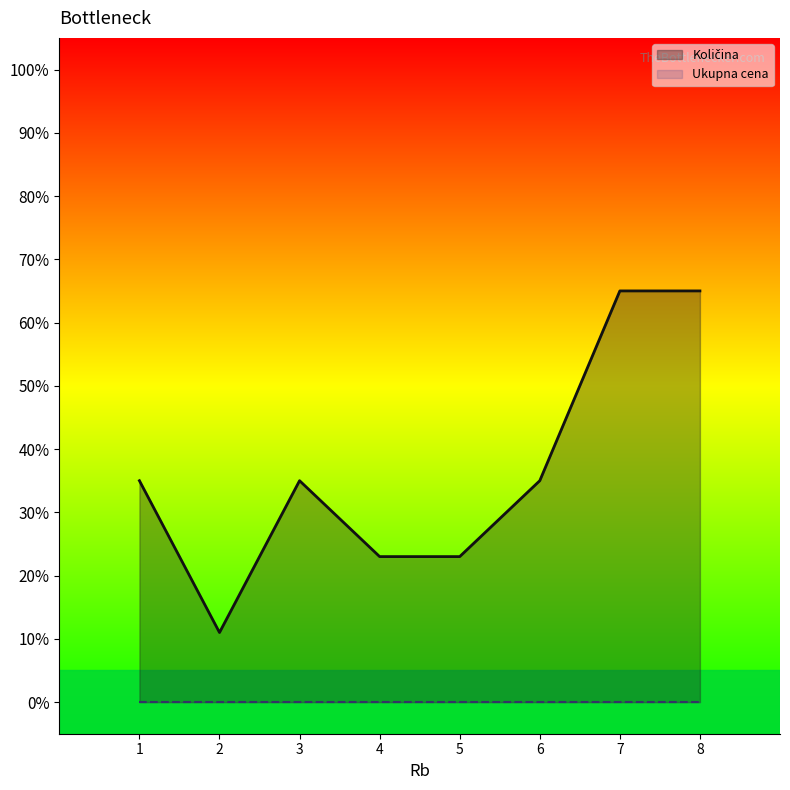

Which category has the highest value across all series?

7